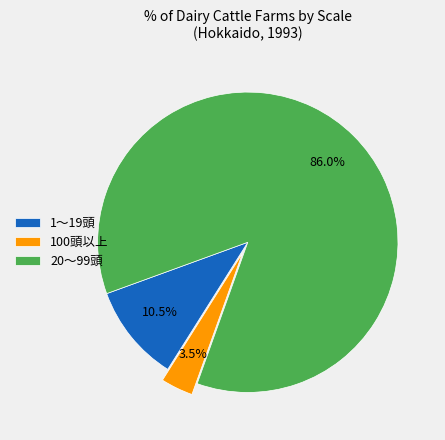

What is the largest slice in the pie chart?

20～99頭